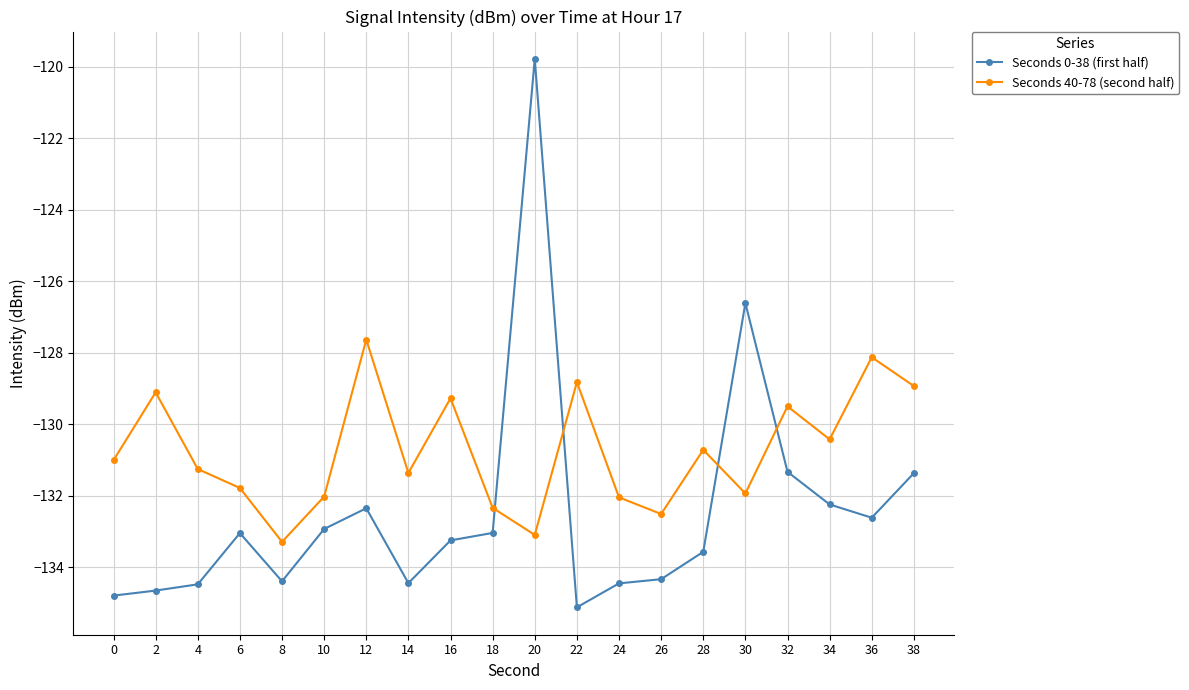

How many series are shown in this chart?

2